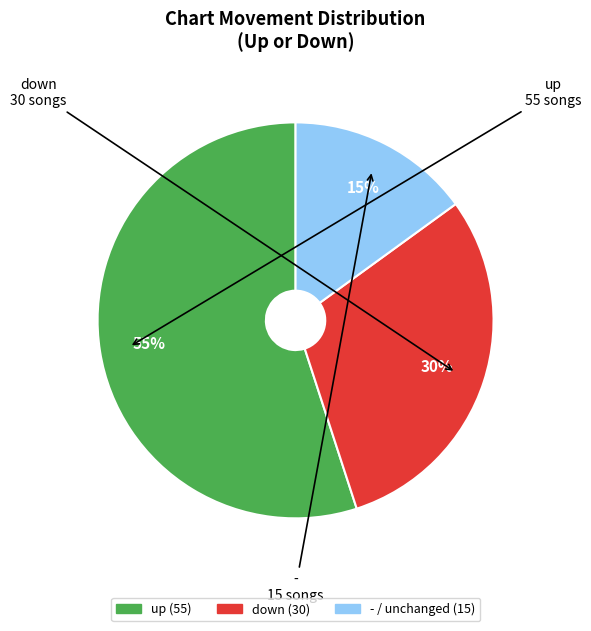

To the nearest percent, what is the average slice percentage?

33%